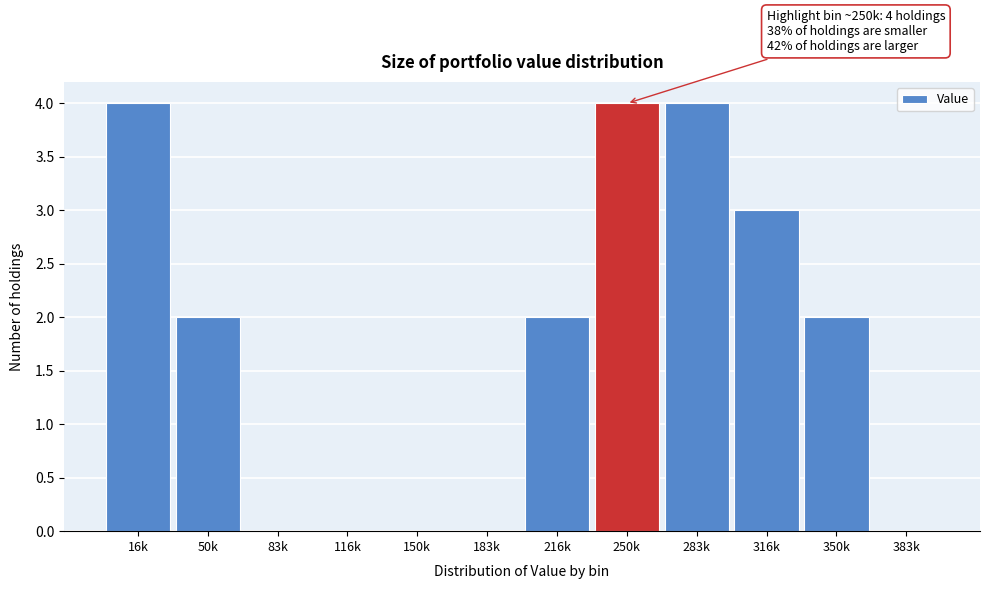

Reading left to right, what are all the values shown in this chart?

16k=4	50k=2	83k=0	116k=0	150k=0	183k=0	216k=2	250k=4	283k=4	316k=3	350k=2	383k=0